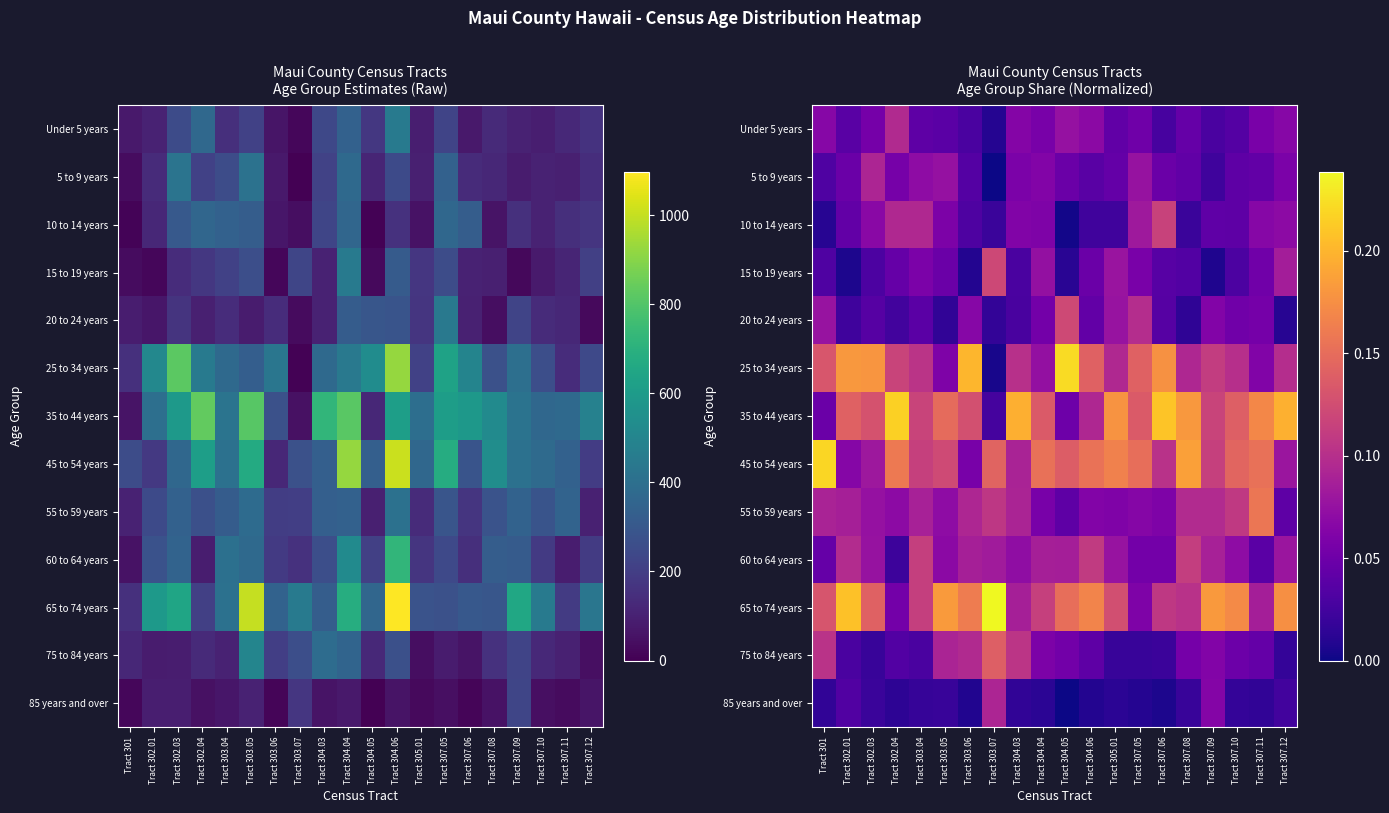

What is the total value across all series at Tract 304.04?

1.0